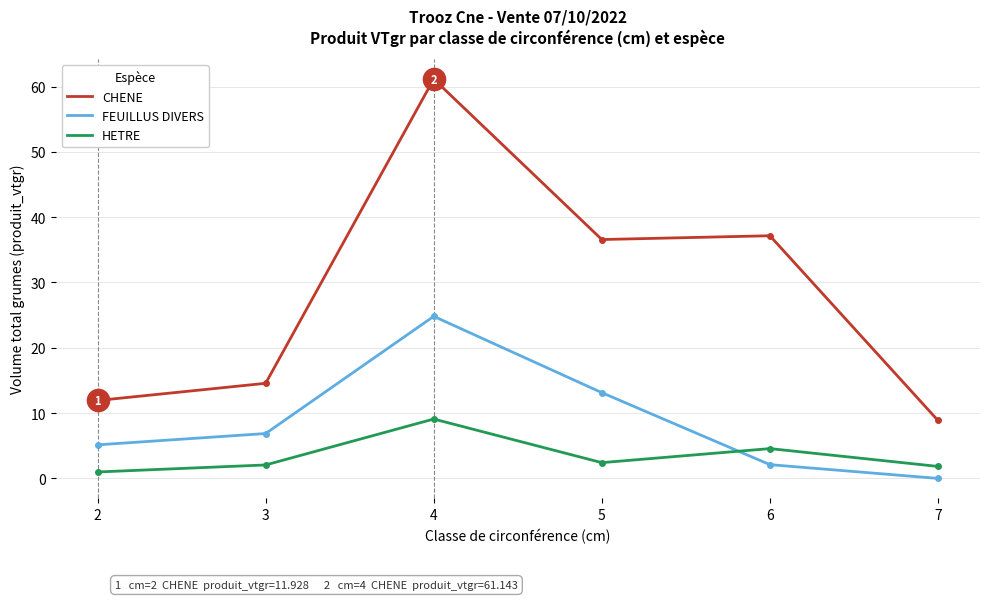

How many interior local peaks does the CHENE series have?

2